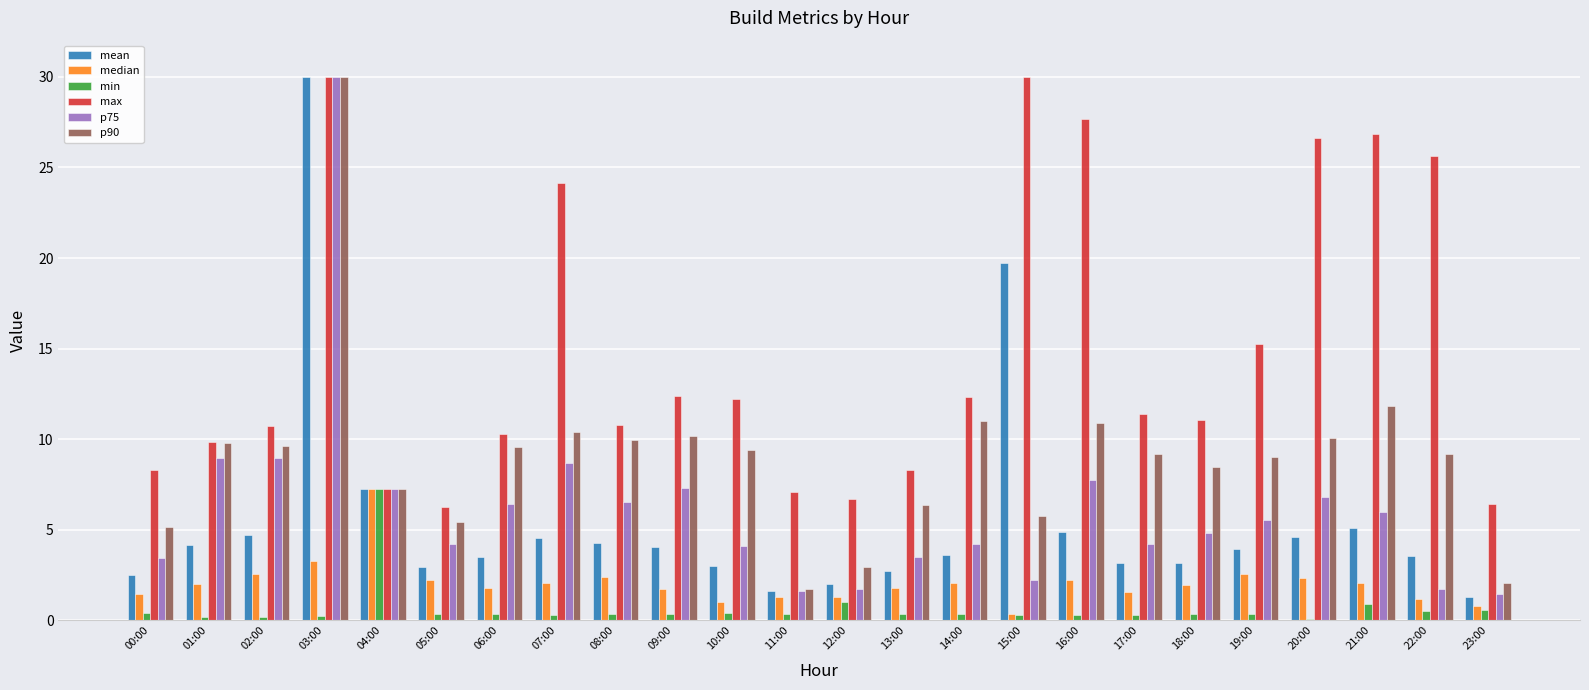

Are the bars horizontal?

No